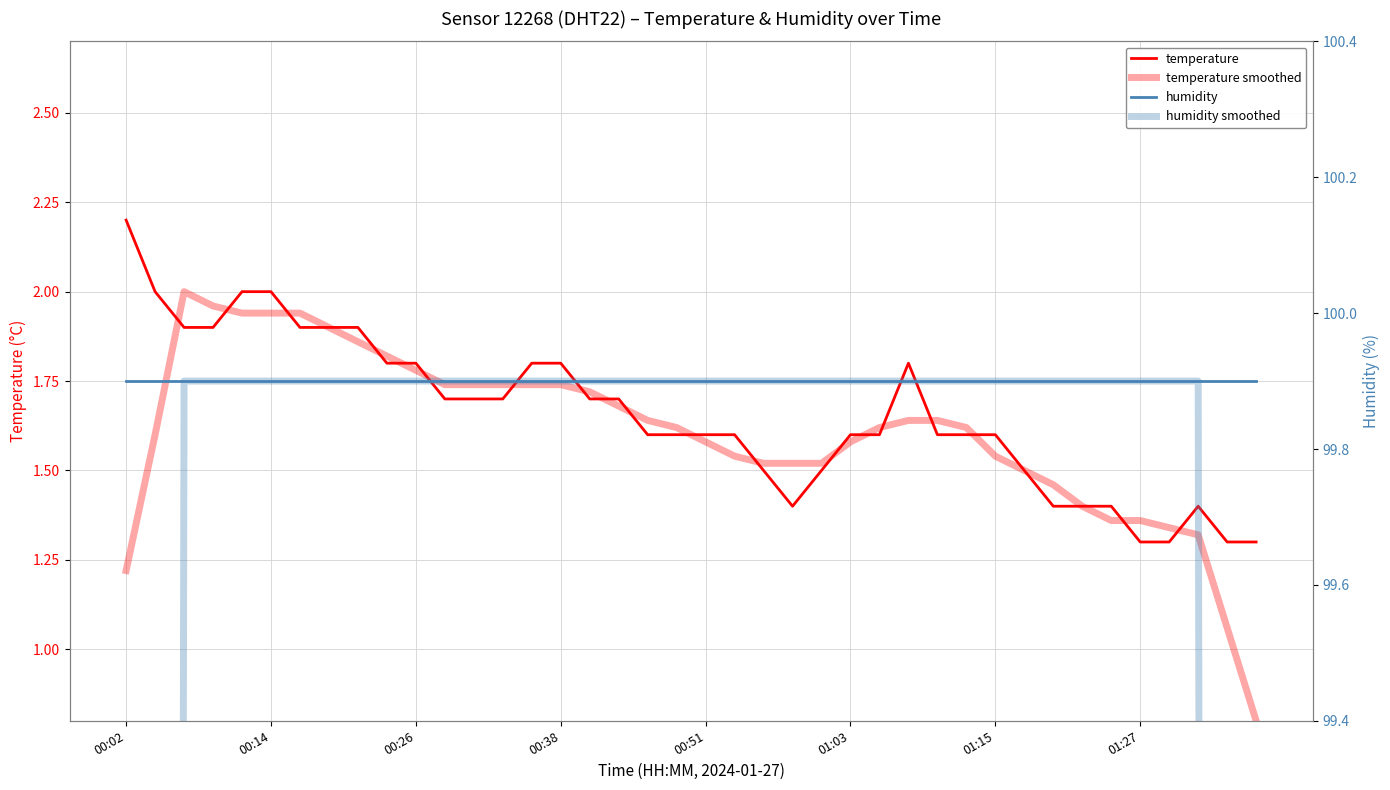

True or false: humidity has more than 2 interior local peaks.

False